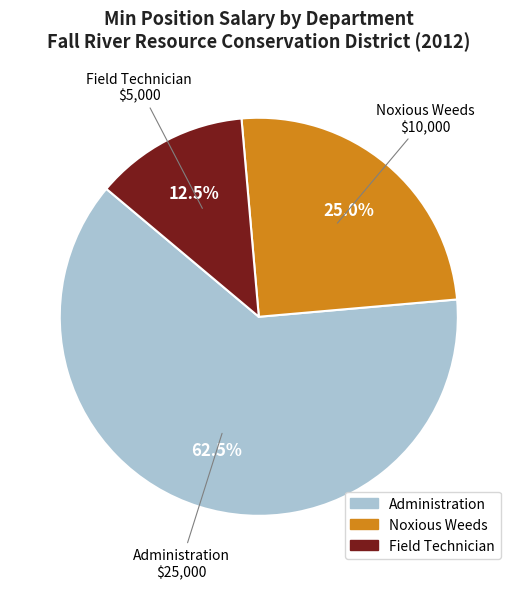

Does any single category account for the majority?

Yes